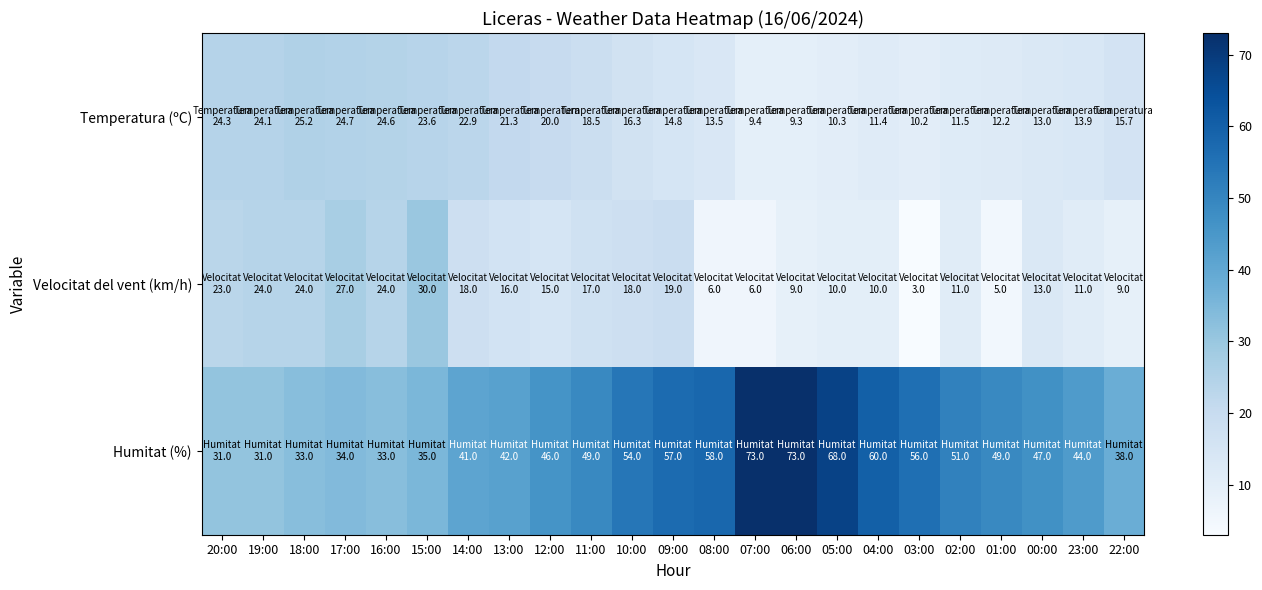

What is the maximum value shown in the chart?

73.0